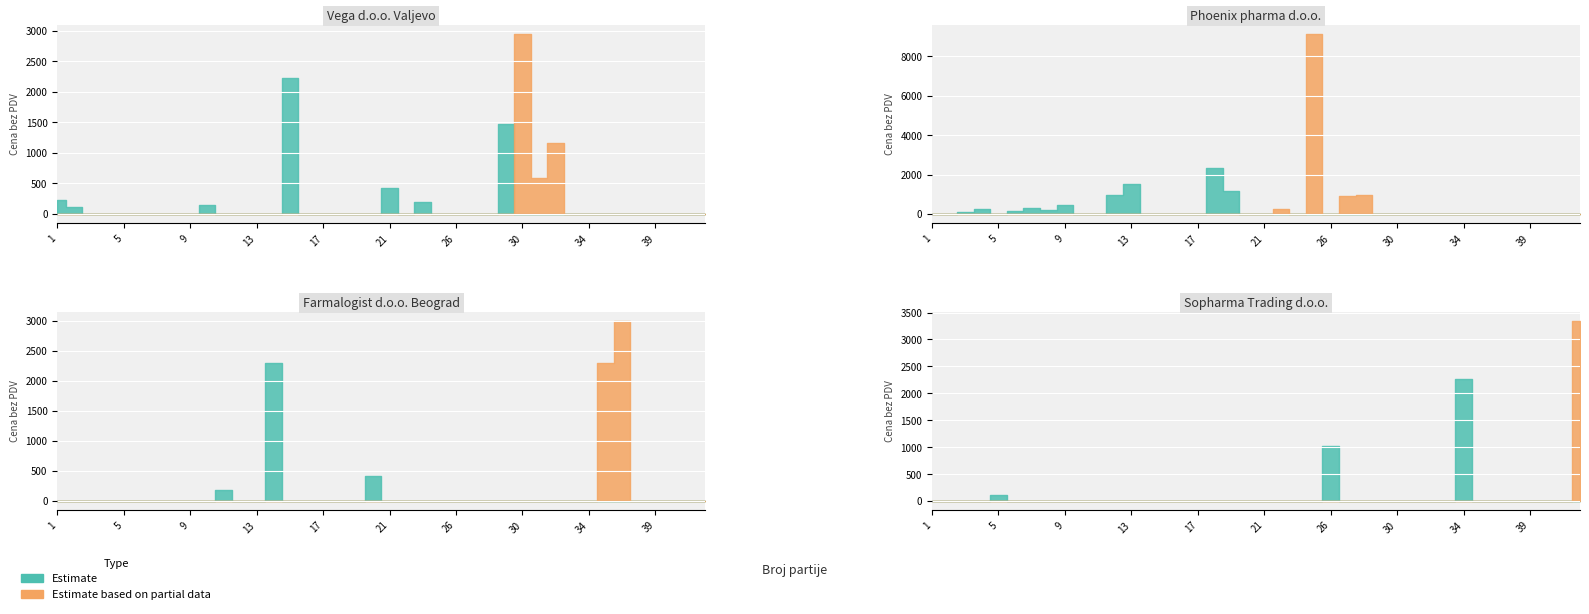

Where does the Estimate series first go above 1160?

13